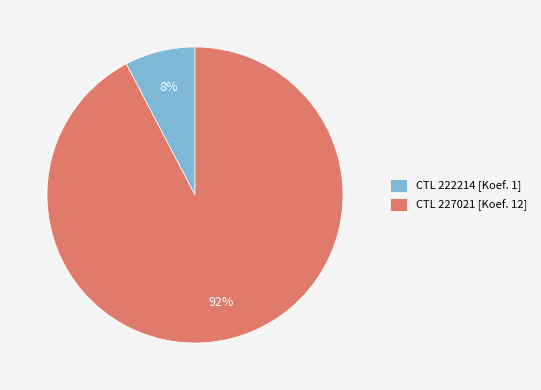

Which slice is the largest?

CTL 227021 [Koef. 12]